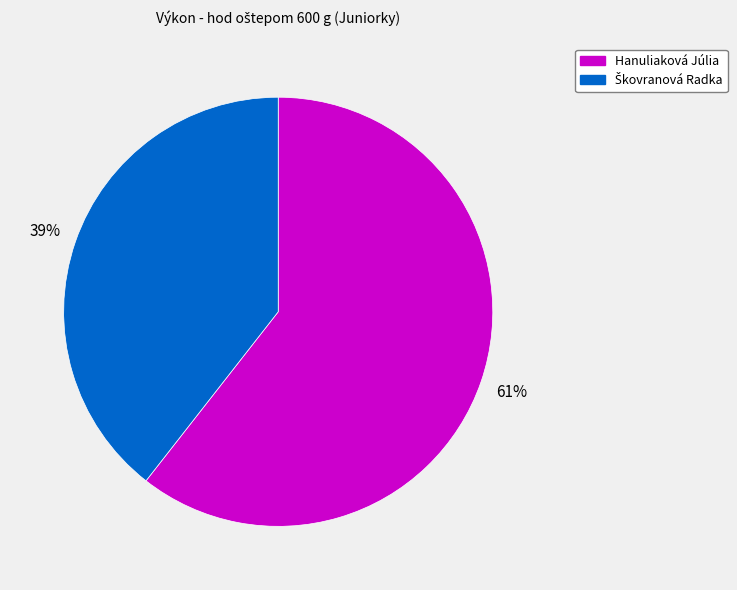

How many slices are in this pie chart?

2